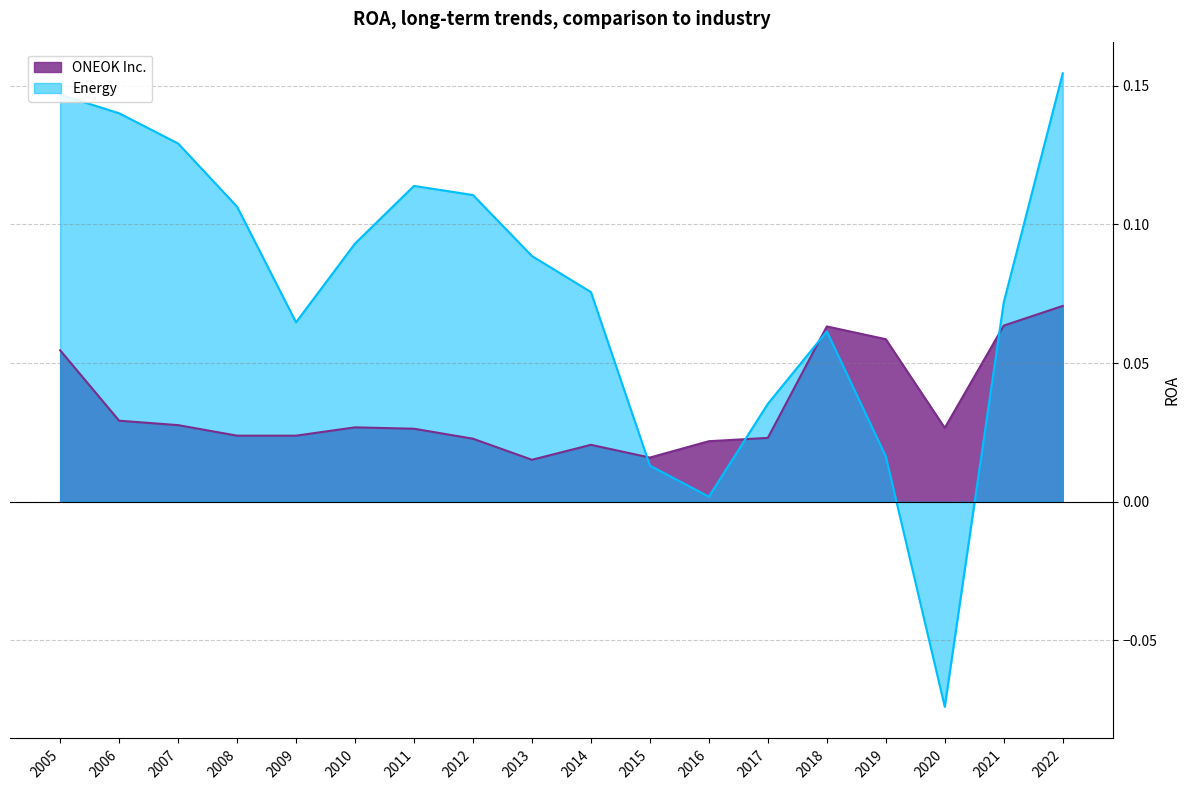

Does the chart have visible grid lines?

Yes